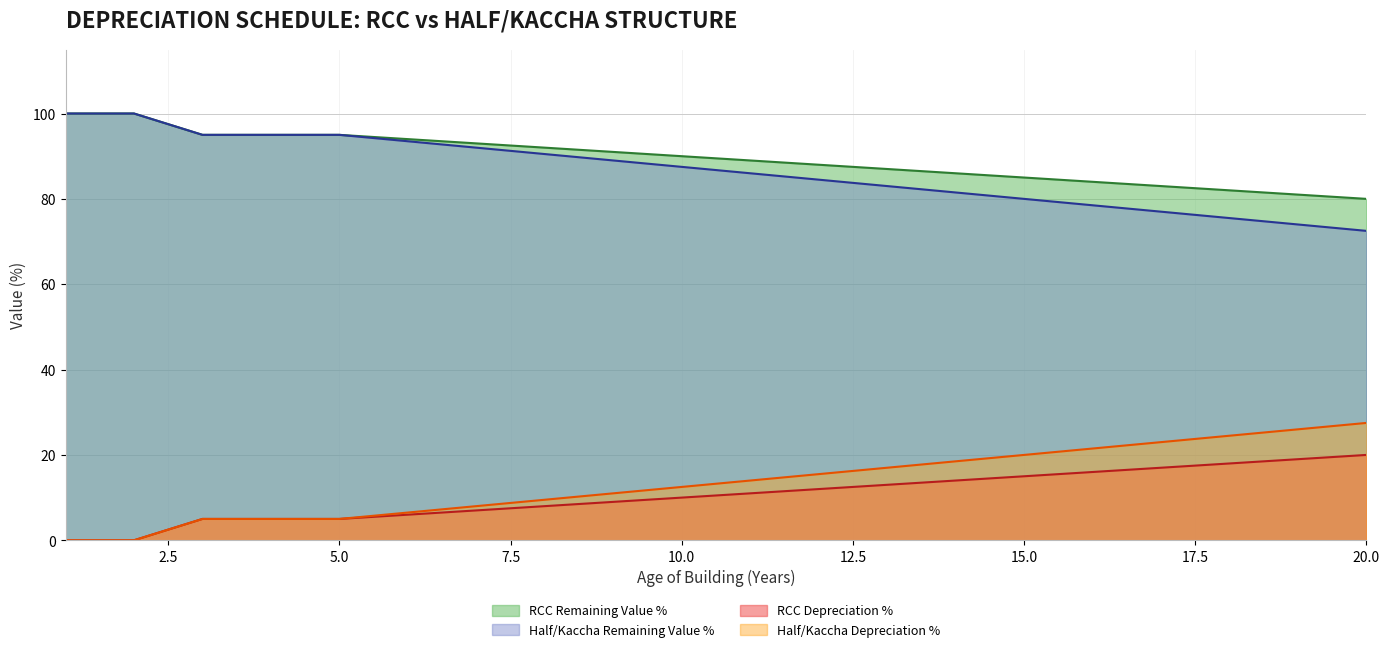

Between 6 and 17, which series saw the biggest shift?

RCC Age (years)